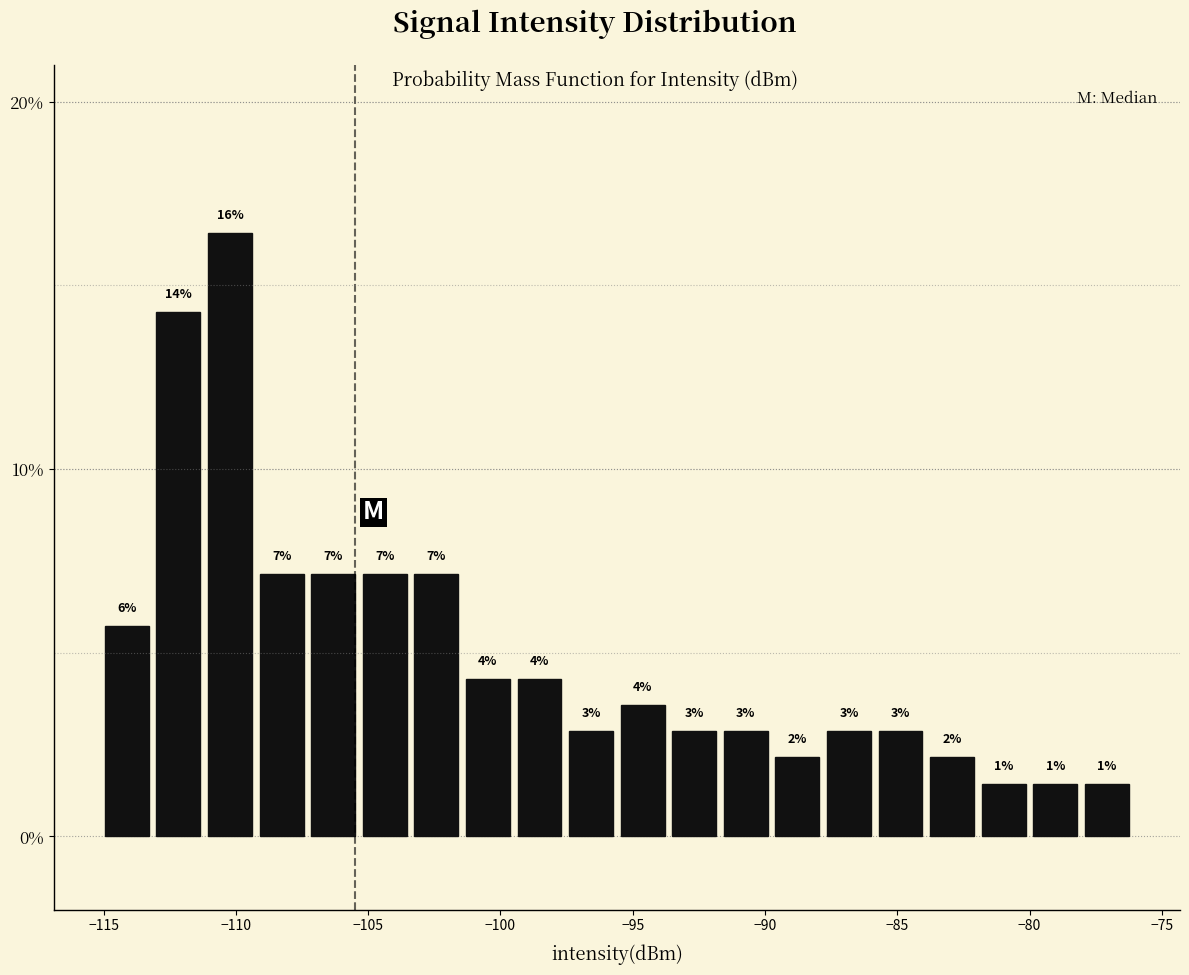

Read against the x-axis, roughly where is the centre of the tallest bar?

-110.0